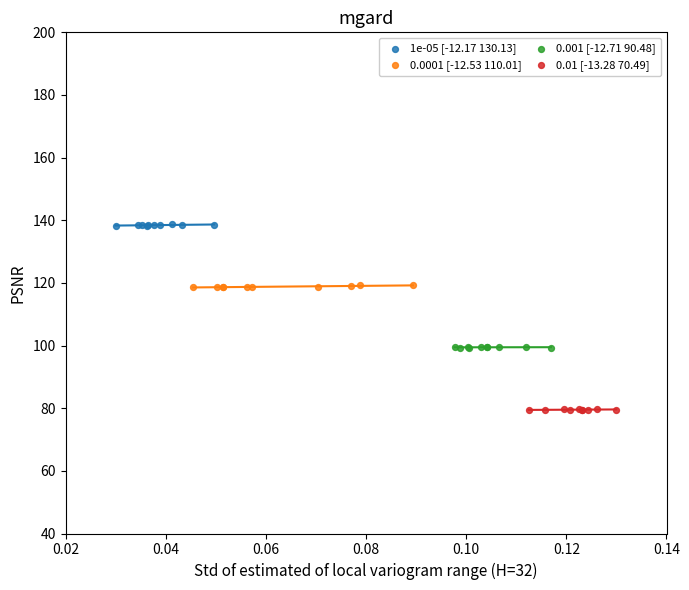

What are all the series names shown in the legend?

1e-05 [-12.17 130.13], 0.0001 [-12.53 110.01], 0.001 [-12.71 90.48], 0.01 [-13.28 70.49]